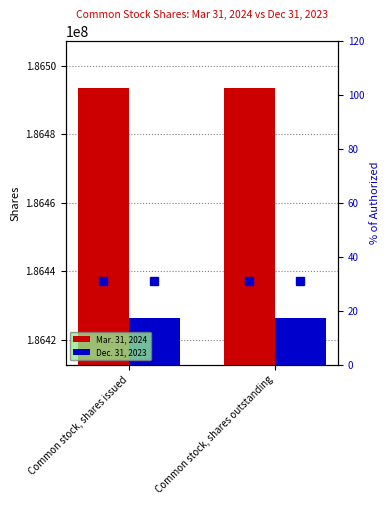

Which series changed the most between Common stock, shares issued and Common stock, shares outstanding?

Mar. 31, 2024